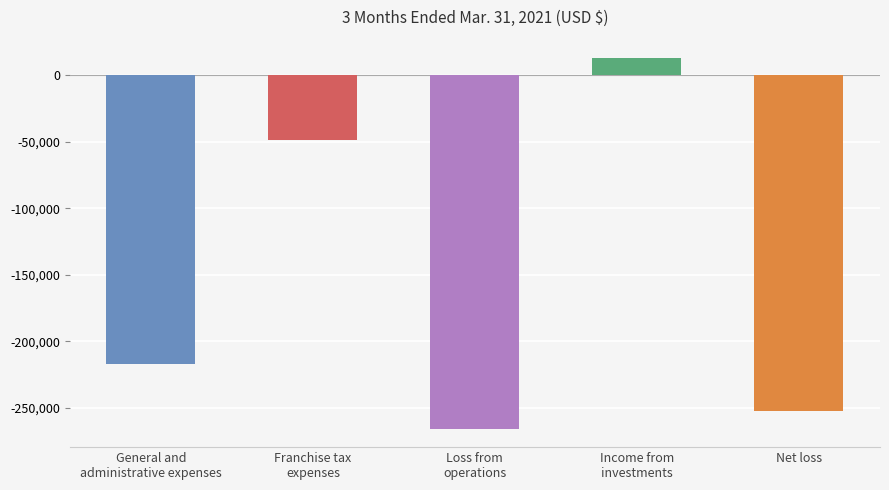

What is the change in value from Income from
investments to Net loss?

-265686